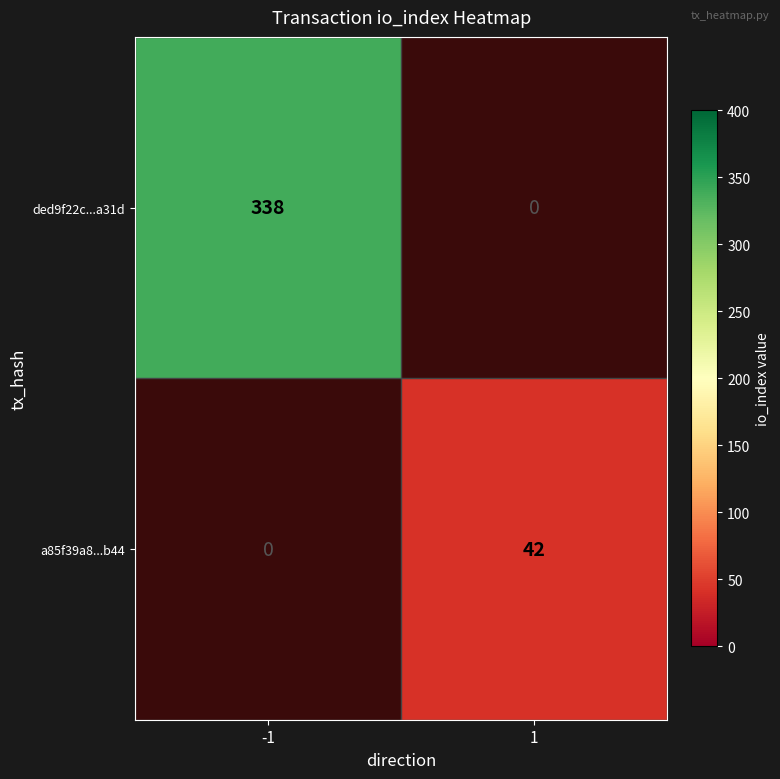

True or false: ded9f22c...a31d has a value of 111 at -1.

False